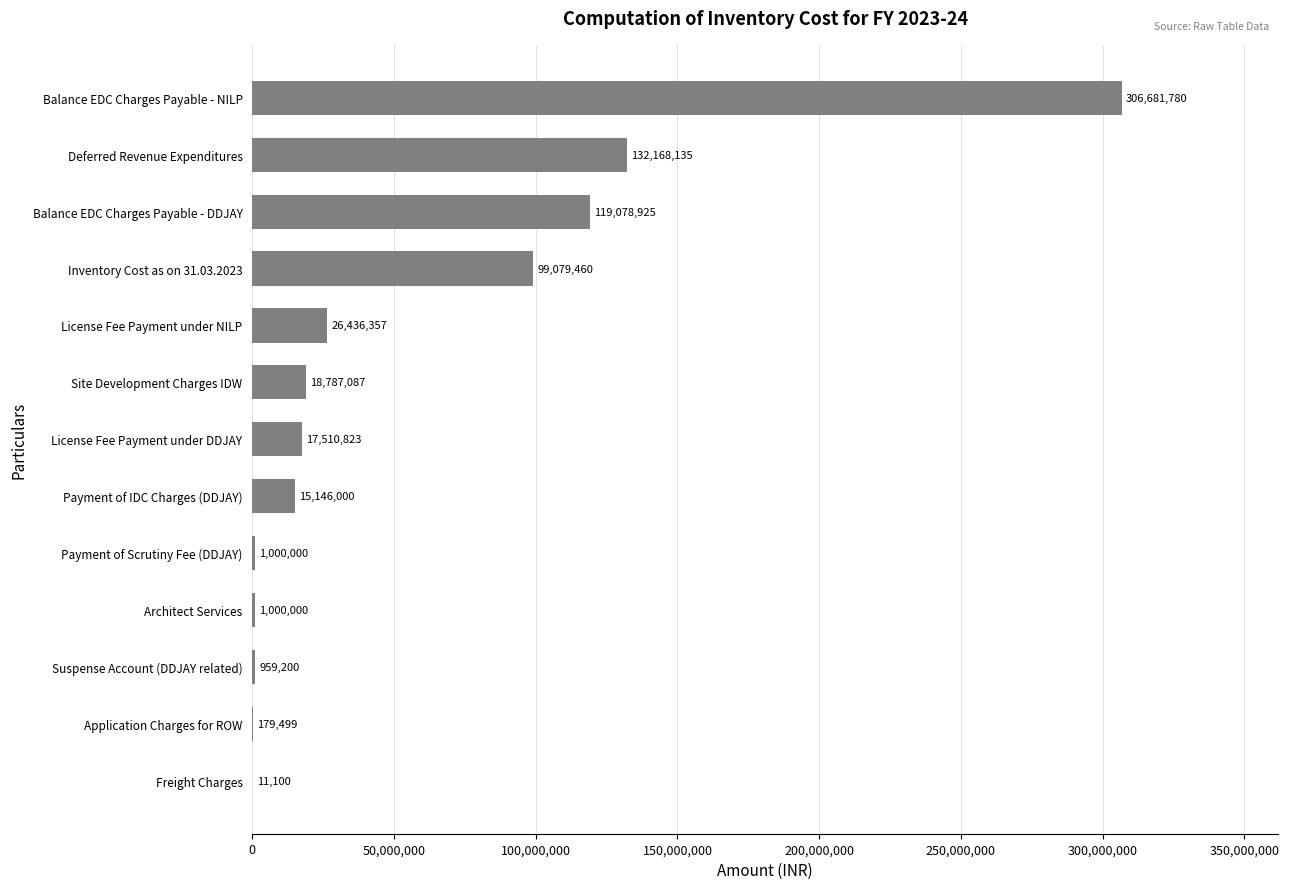

What is the approximate value at Balance EDC Charges Payable - DDJAY?

119078925.0